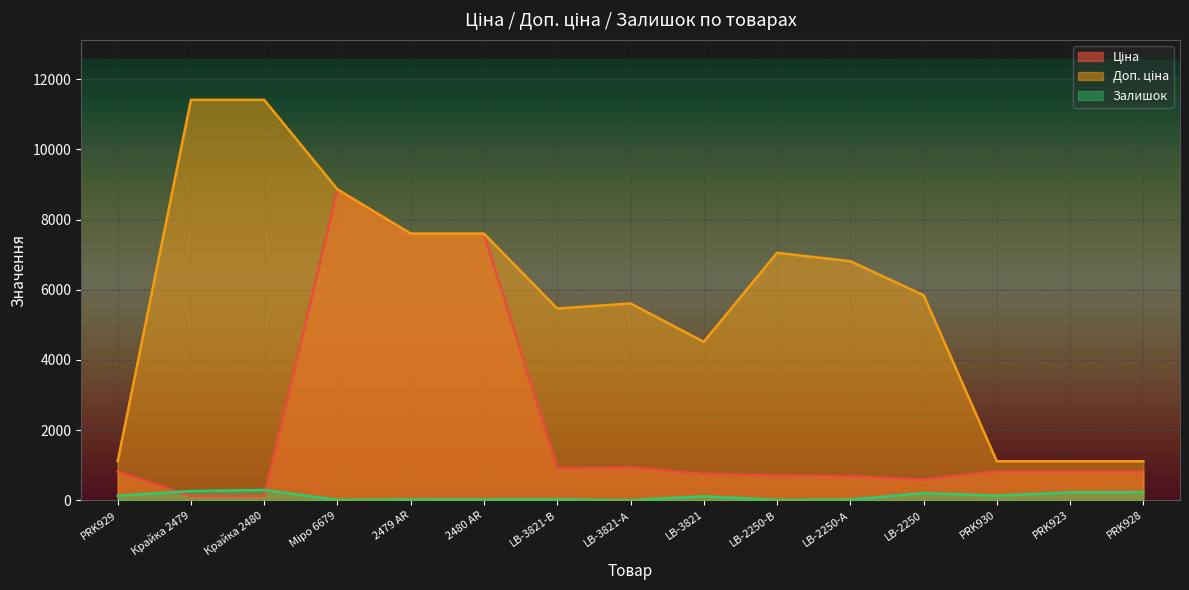

What is the approximate value of Залишок at PRK928?

229.0